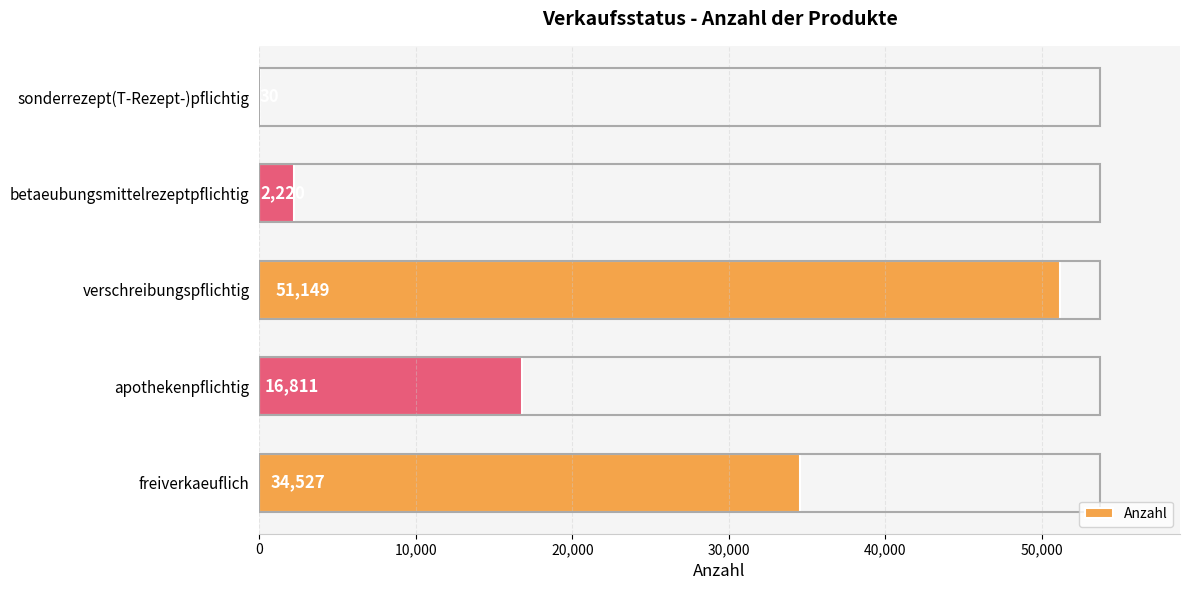

Which category has the highest value across all series?

verschreibungspflichtig